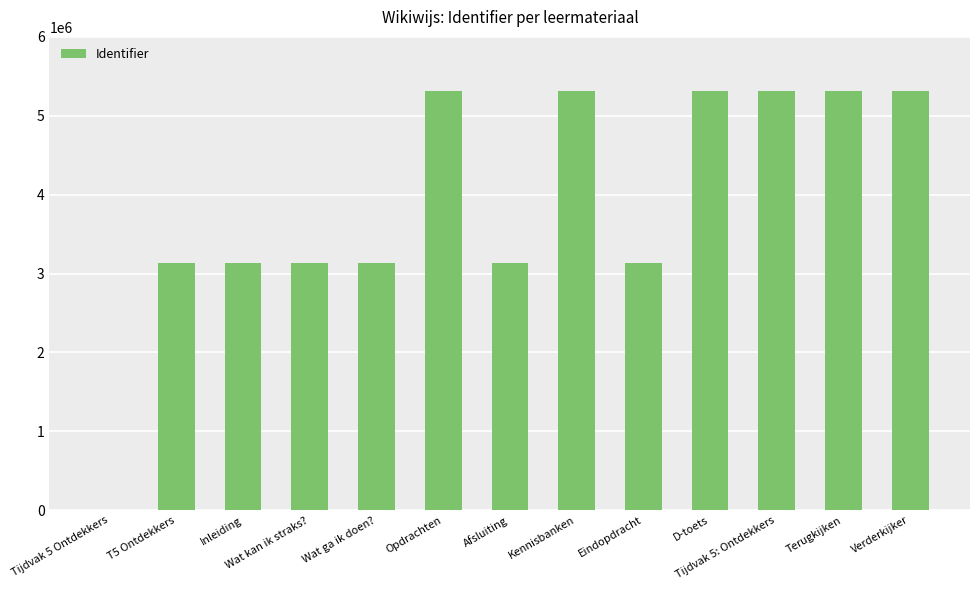

Are the bars horizontal?

No